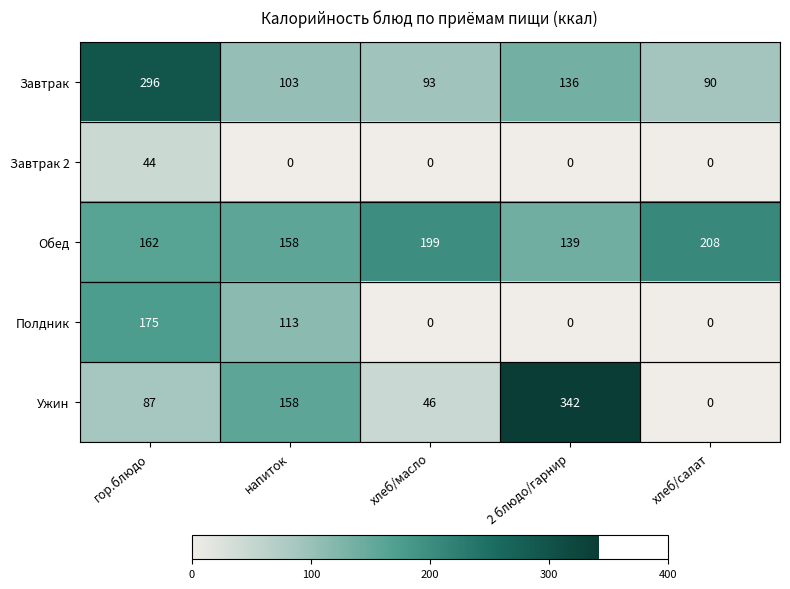

What is the difference between the second highest and minimum values in the Полдник series?

113